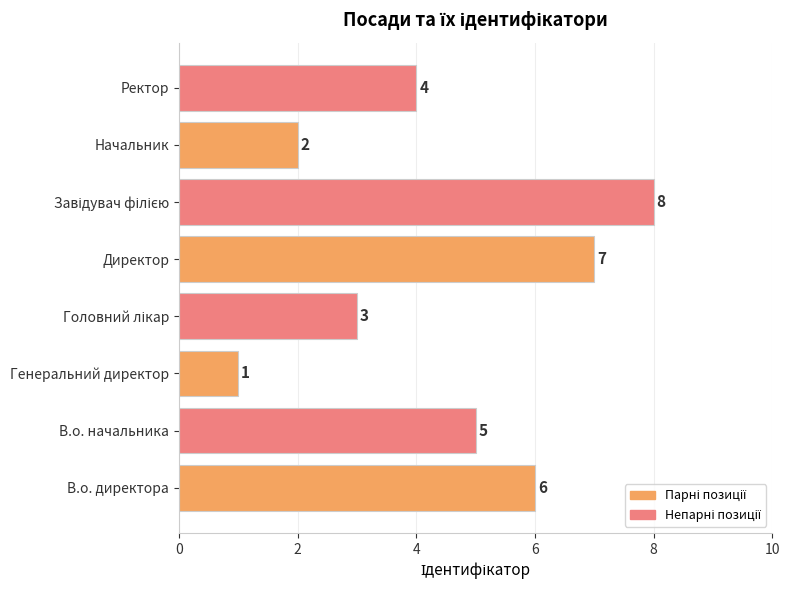

What is the difference between the maximum and minimum values?

7